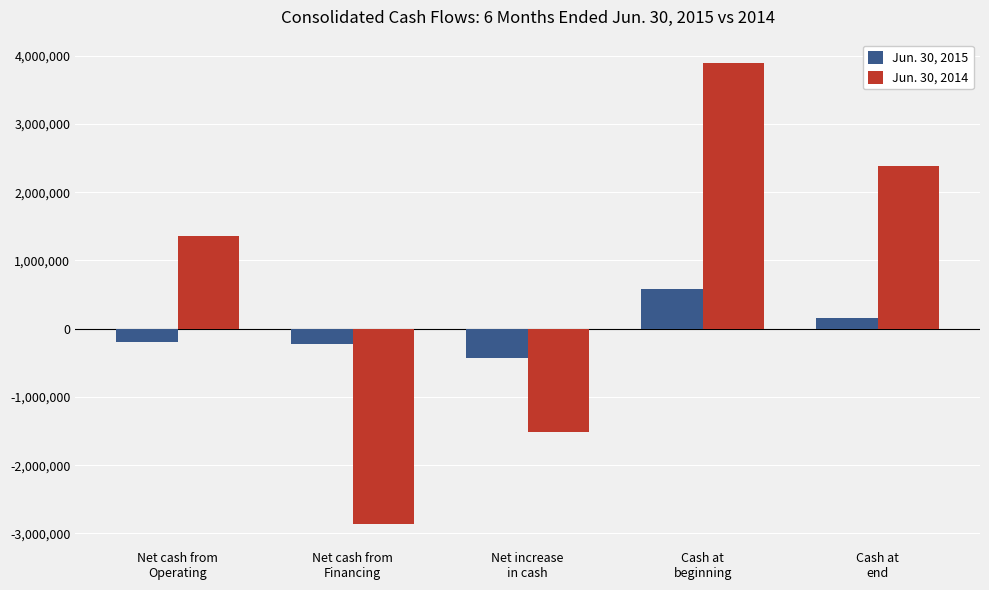

What is the difference between the highest and lowest values at Net increase
in cash?

1082934